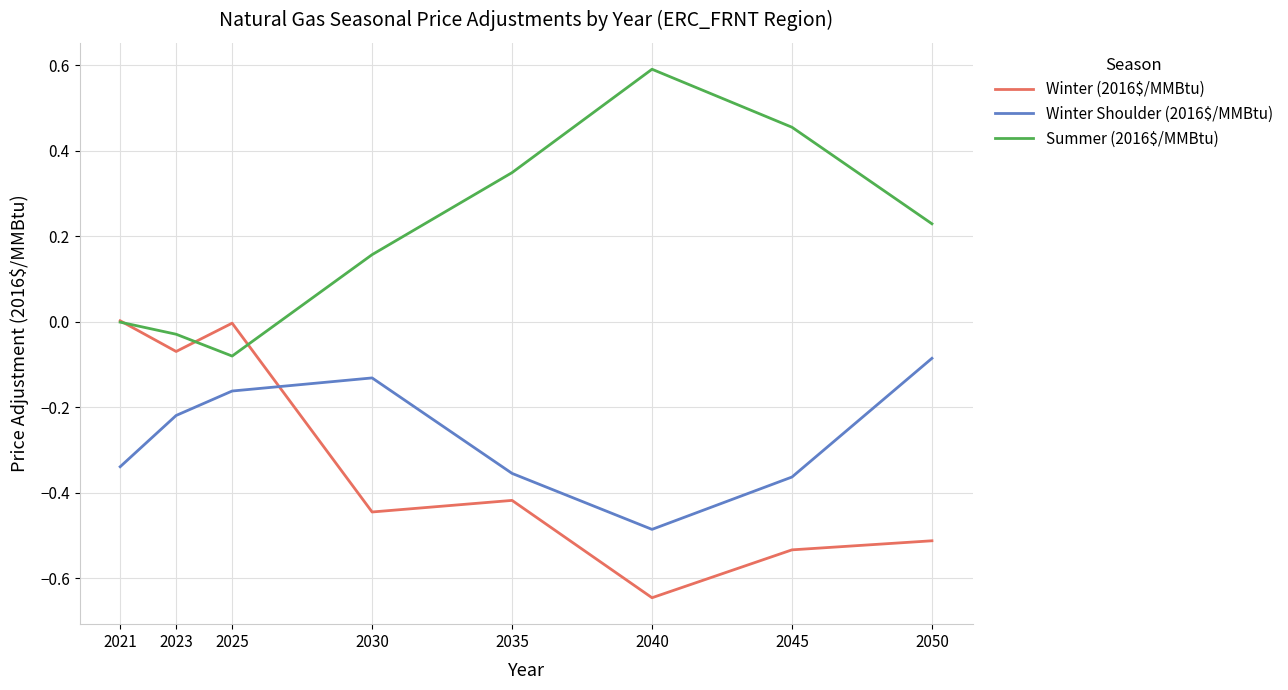

Which series has the largest total across all categories?

Summer (2016$/MMBtu)